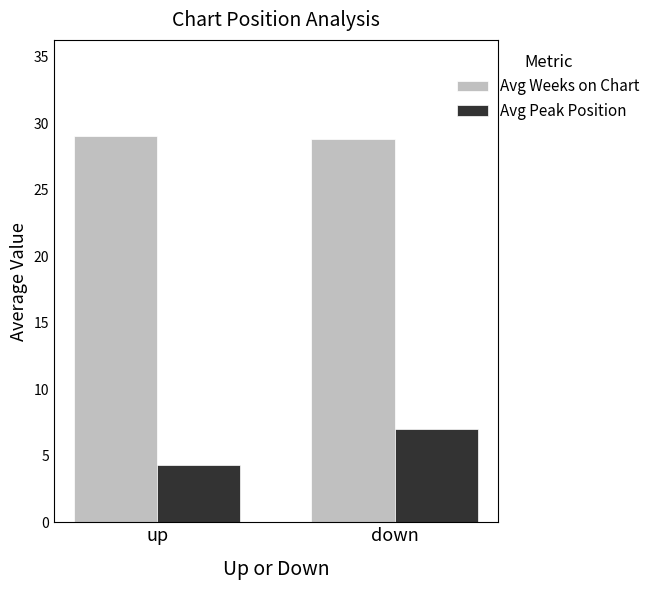

What position from the left is up?

1